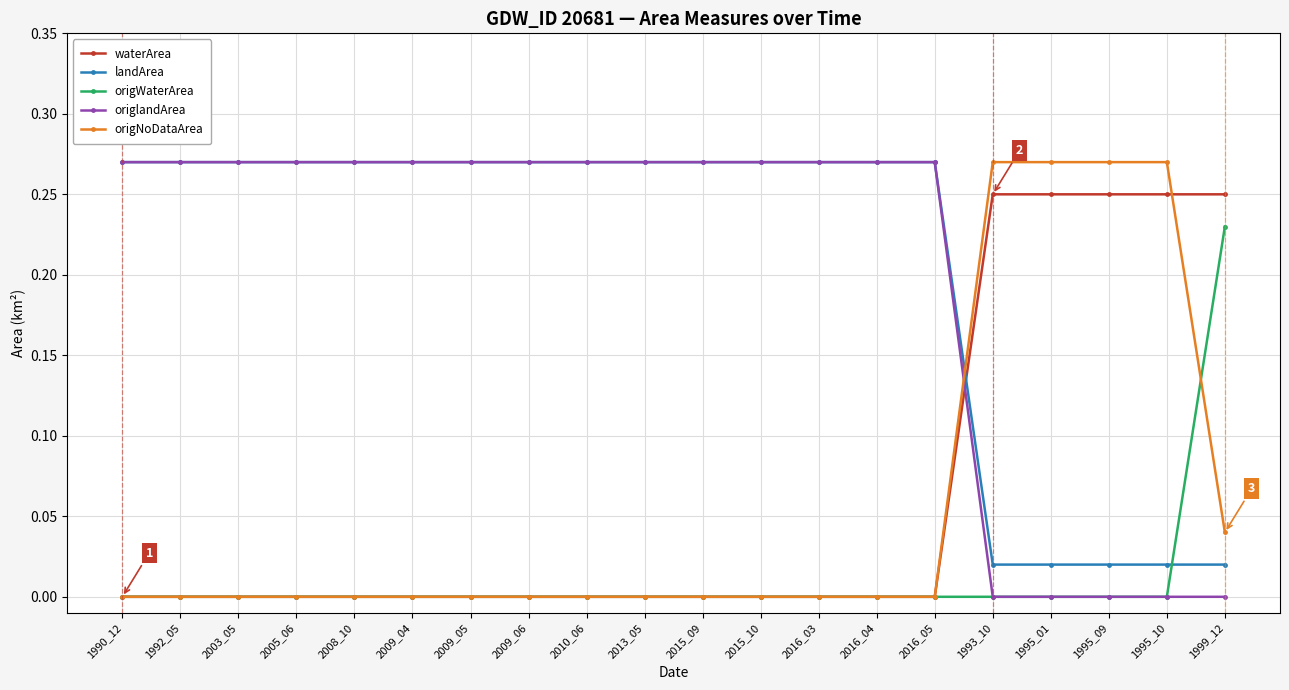

The value of waterArea at 2008_10 is 0.0. True or false?

True